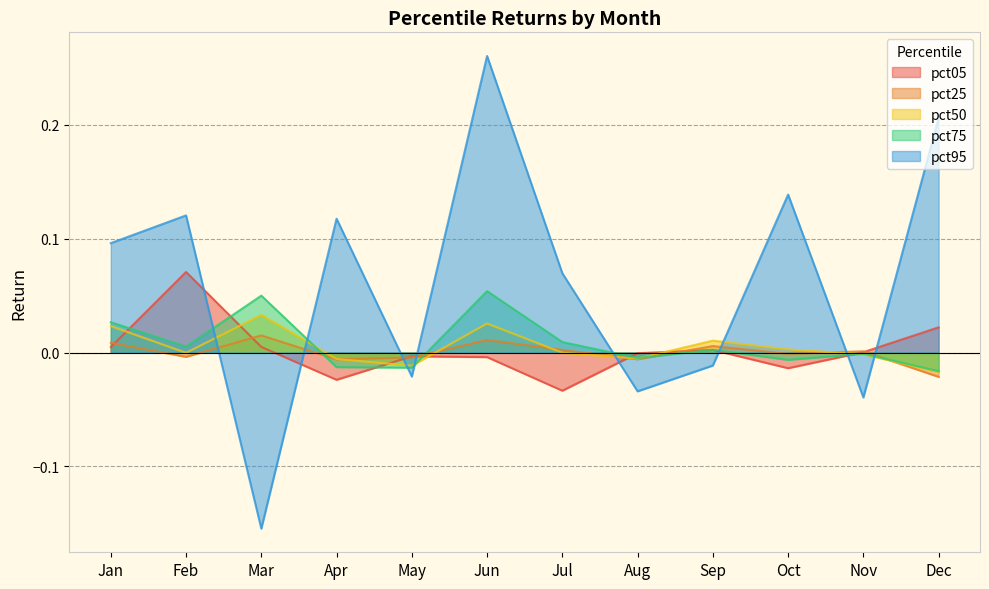

The pct75 series shows 0.0 at Sep. True or false?

True